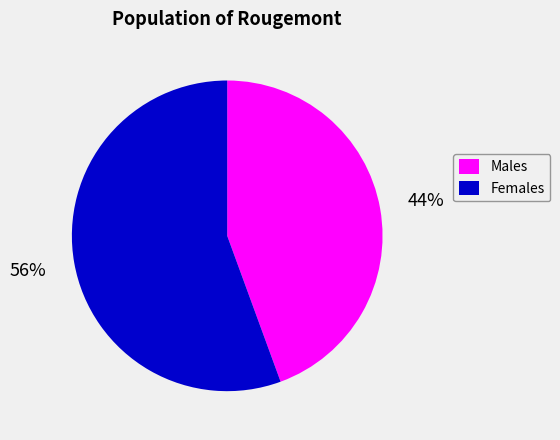

What is the majority slice?

Females